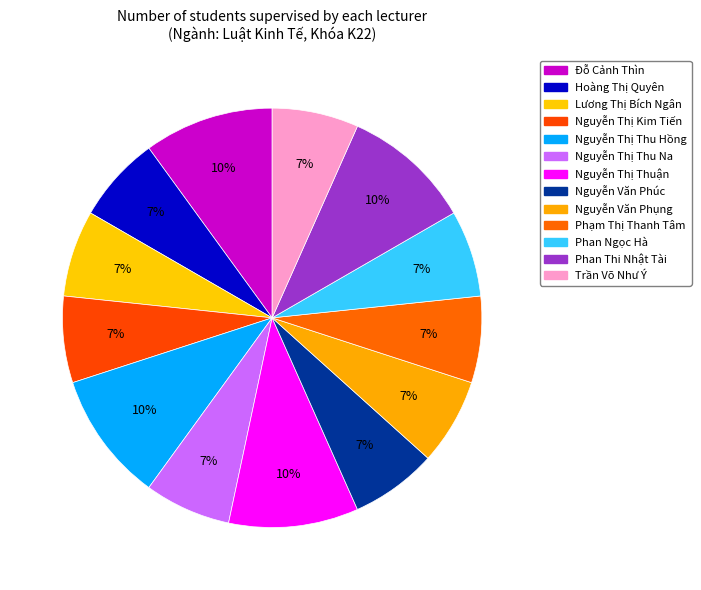

True or false: Trần Võ Như Ý accounts for 7% of the total.

True